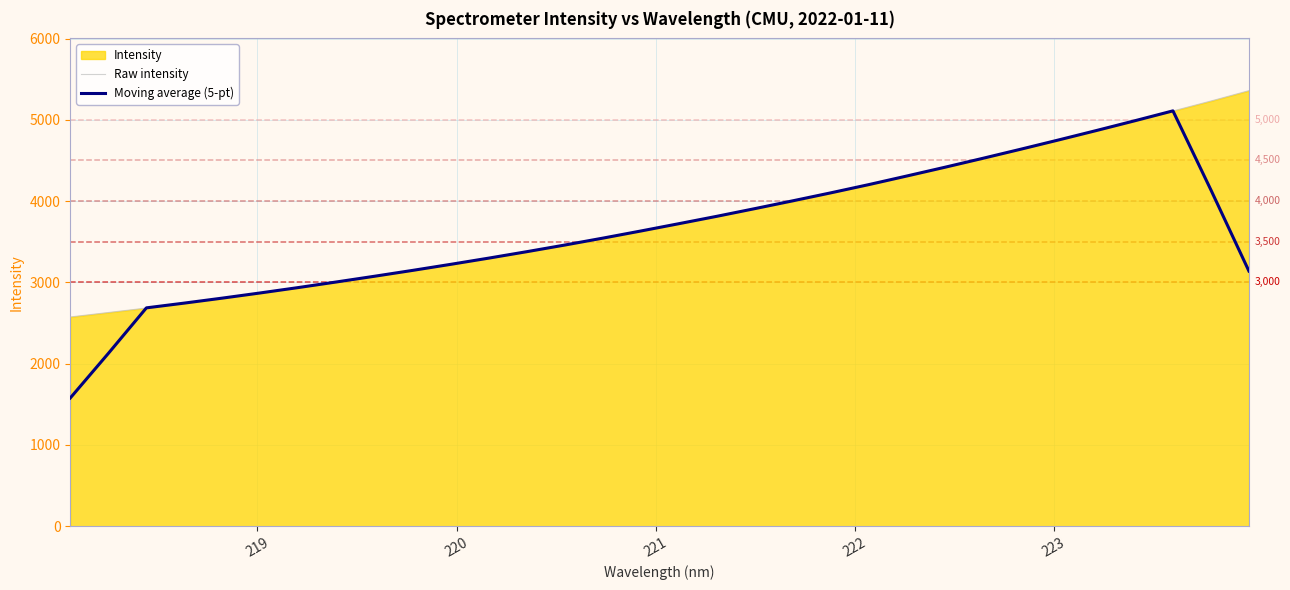

Which series has the largest range (max minus min)?

Moving average (5-pt)